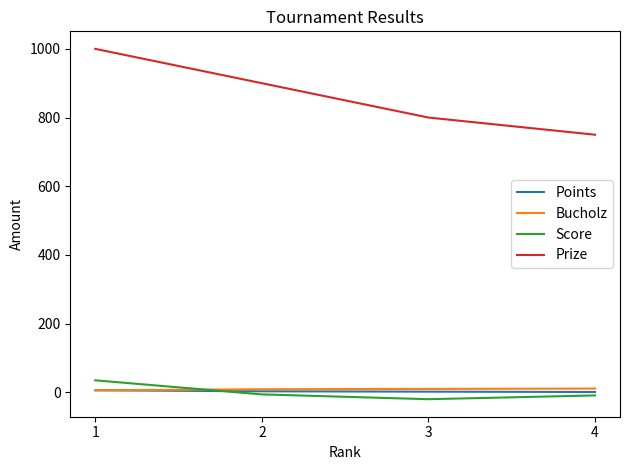

True or false: Points and Prize cross at least once.

False